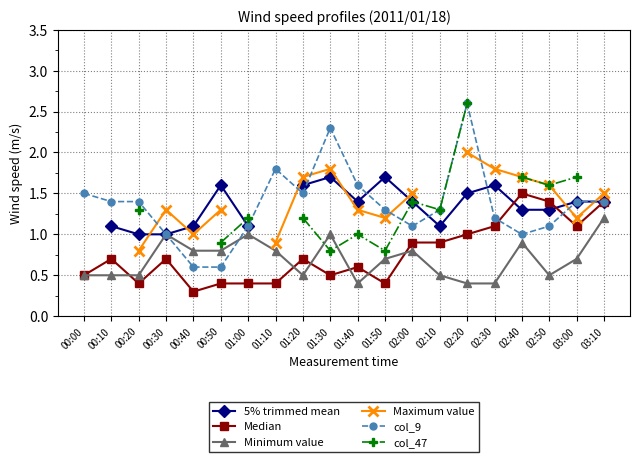

How many lines are shown in the chart?

6